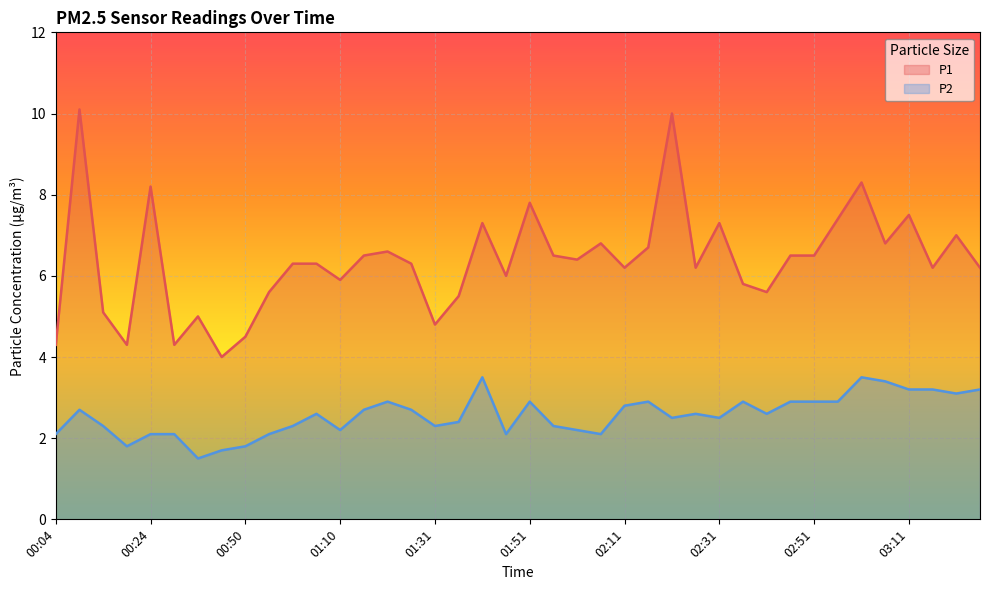

Which series has the largest total across all categories?

P1